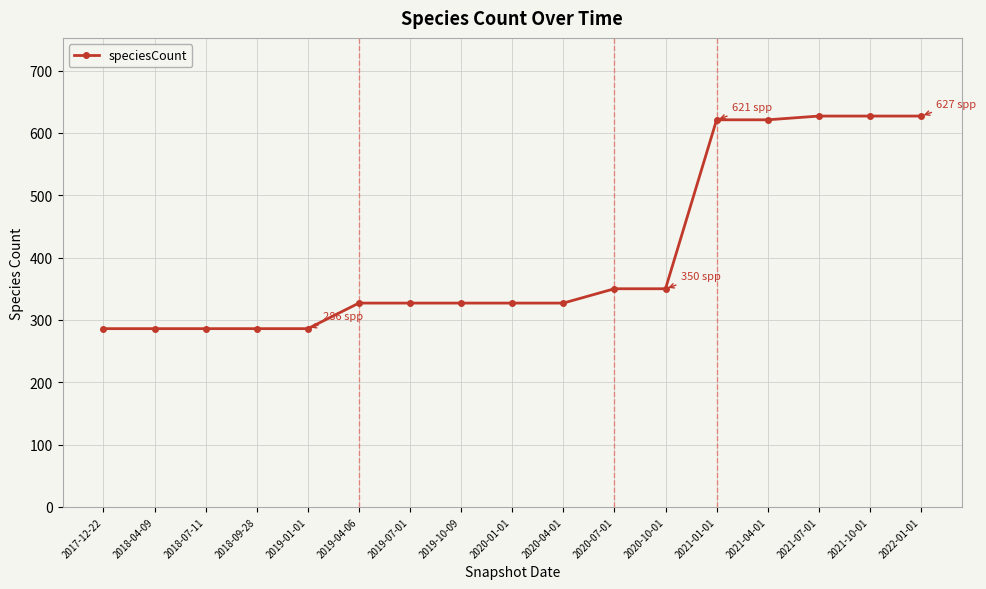

What is the difference between the maximum and minimum values?

341